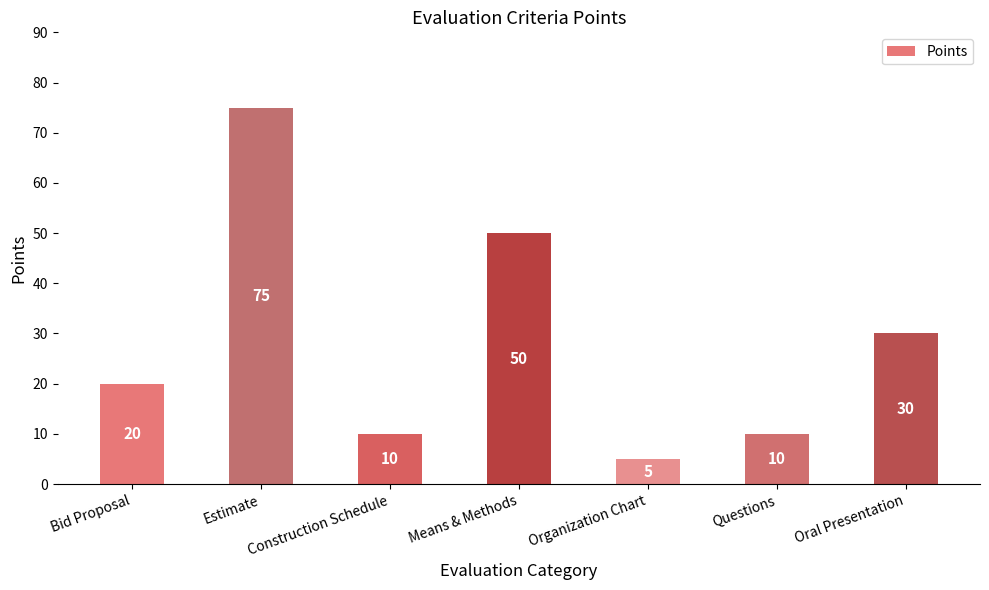

What is the difference between the values at Construction Schedule and Means & Methods?

40